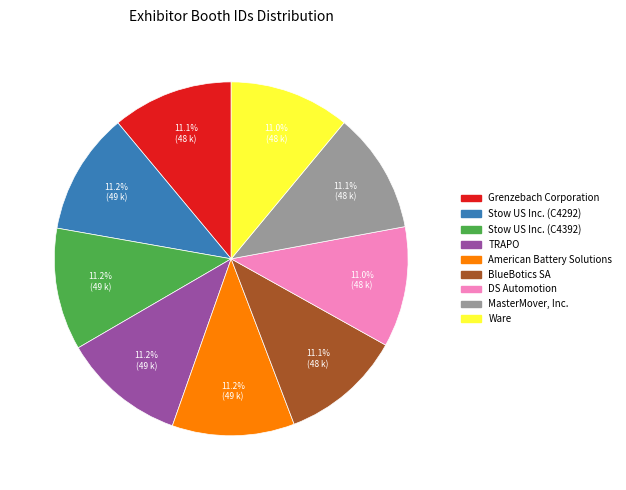

Combined, do DS Automotion and American Battery Solutions account for over 50%?

No